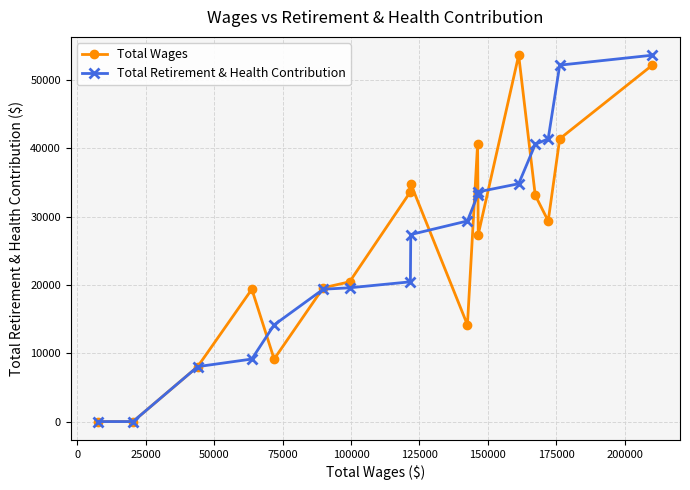

True or false: Total Wages has more than 0 points higher than both neighbors.

True